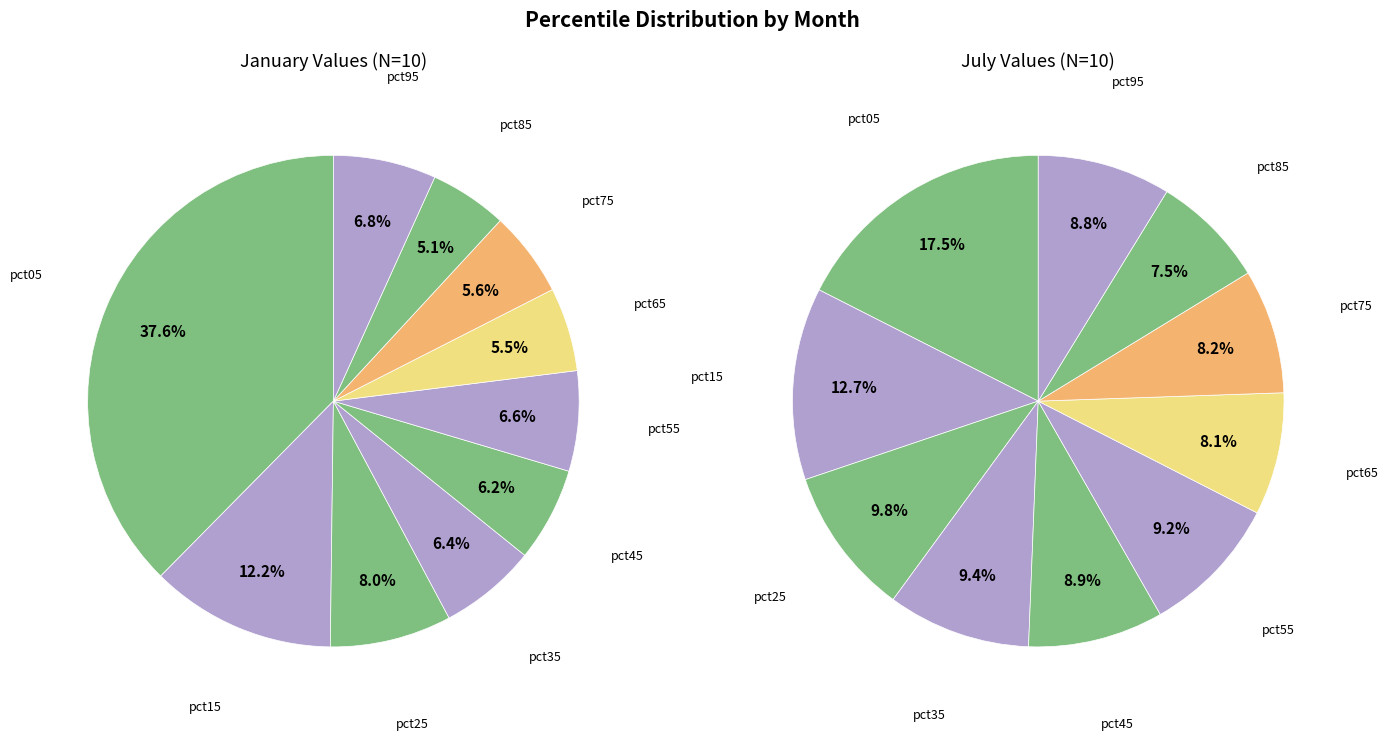

True or false: 7 accounts for 8% of the total.

True